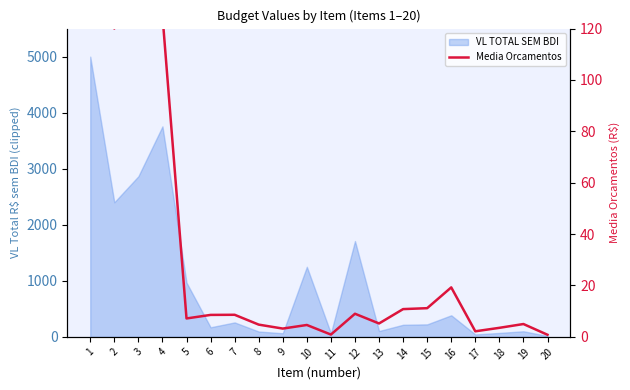

The value at 18 is 3.5. True or false?

True